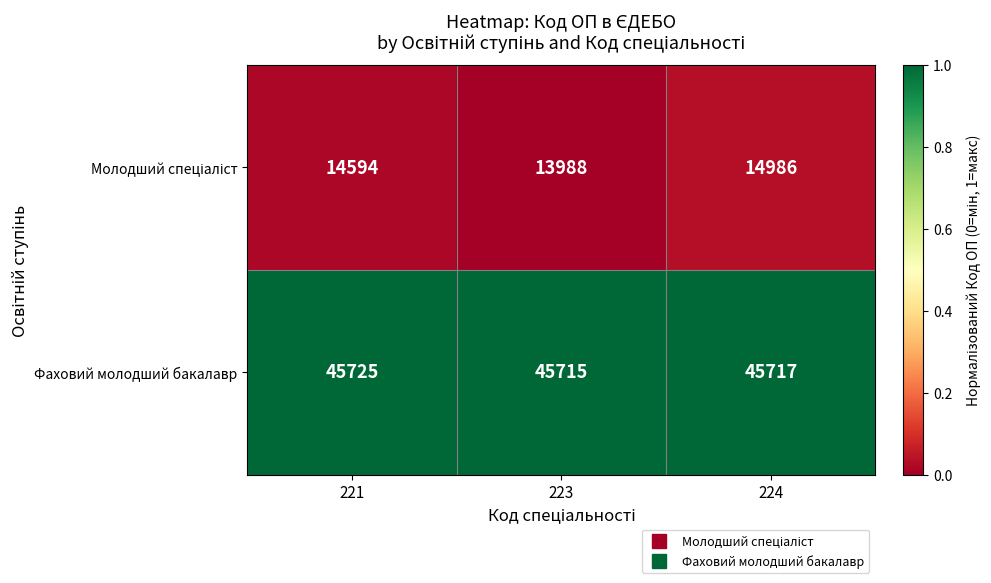

The Фаховий молодший бакалавр series shows 45715 at 223. True or false?

True